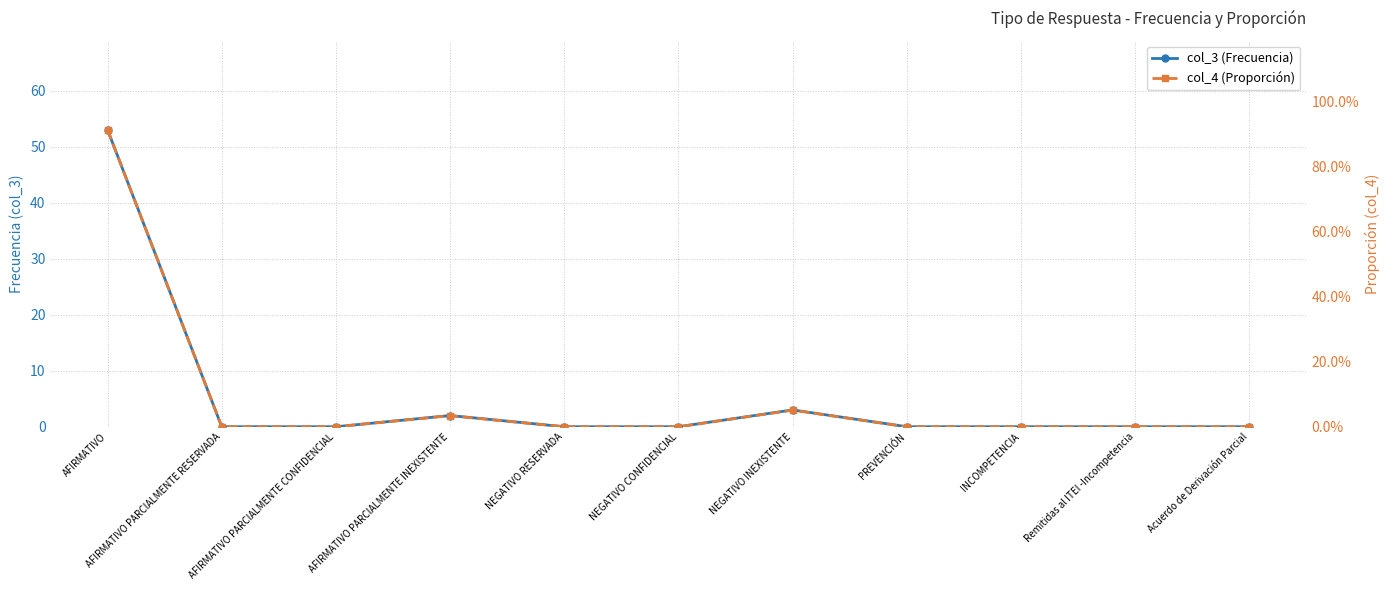

How many values in col_3 (Frecuencia) are above zero?

3